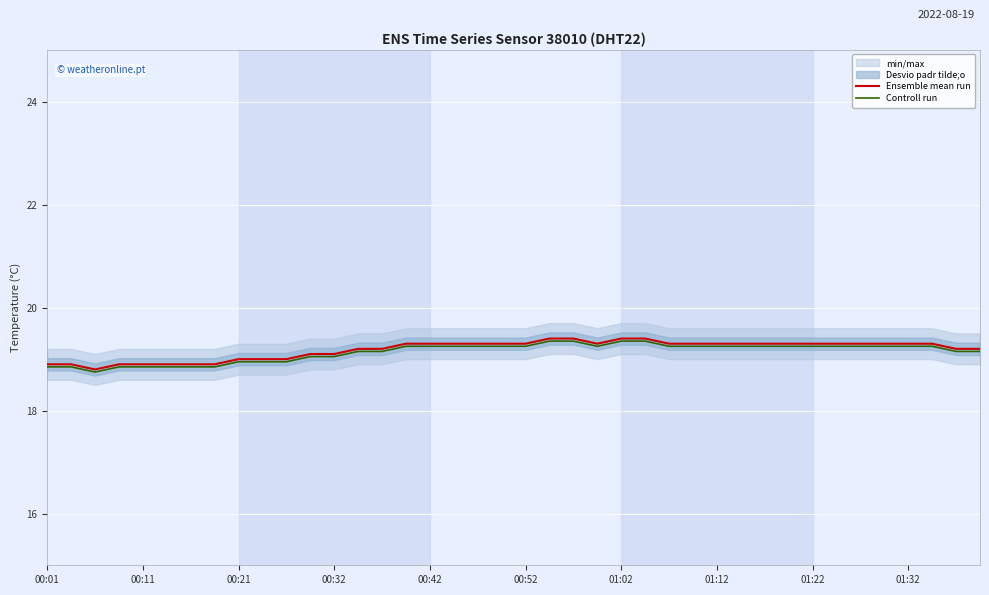

Reading right to left, list all the values displayed in this chart.

Ensemble mean run: 19.2	19.2	19.3	19.3	19.3	19.3	19.3	19.3	19.3	19.3	19.3	19.3	19.3	19.3	19.4	19.4	19.3	19.4	19.4	19.3	19.3	19.3	19.3	19.3	19.3	19.2	19.2	19.1	19.1	19.0	19.0	19.0	18.9	18.9	18.9	18.9	18.9	18.8	18.9	18.9
Controll run: 19.1	19.1	19.2	19.2	19.2	19.2	19.2	19.2	19.2	19.2	19.2	19.2	19.2	19.2	19.3	19.3	19.2	19.3	19.3	19.2	19.2	19.2	19.2	19.2	19.2	19.1	19.1	19.1	19.1	18.9	18.9	18.9	18.8	18.8	18.8	18.8	18.8	18.8	18.8	18.8